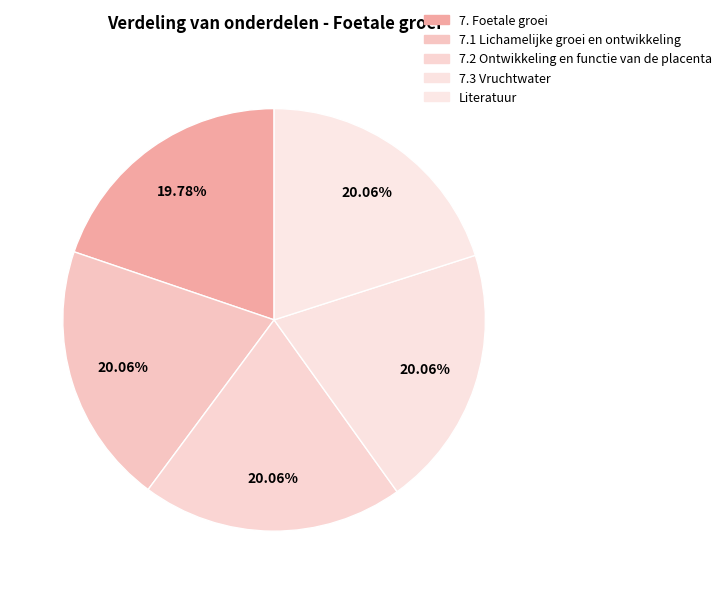

To the nearest percent, what is the average slice percentage?

20%